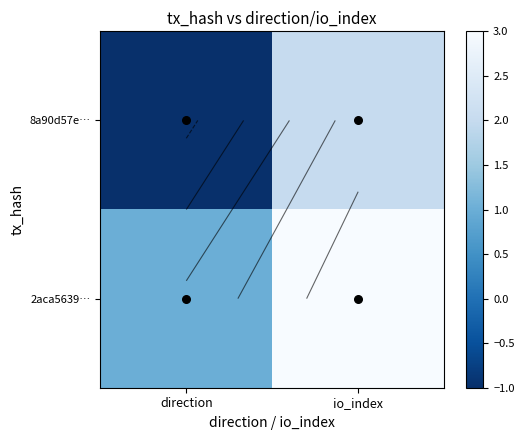

What is the difference between the maximum and minimum values in the 8a90d57e… series?

3